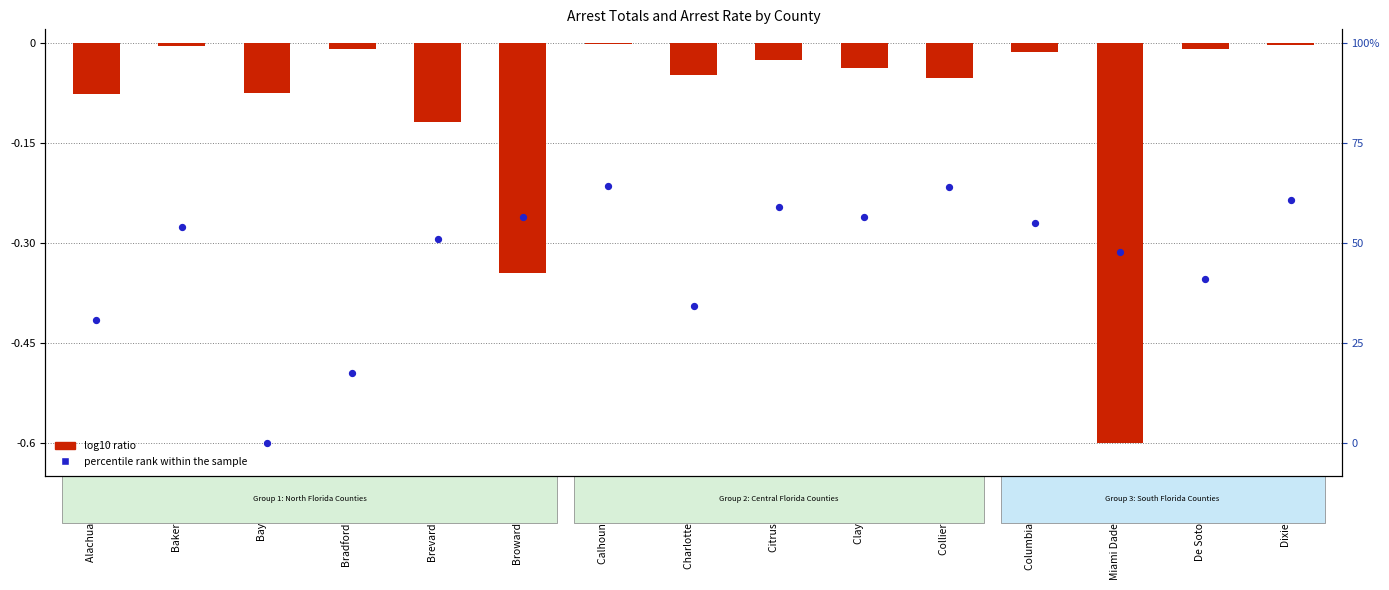

What is the total value across all series at Dixie County?

-0.2